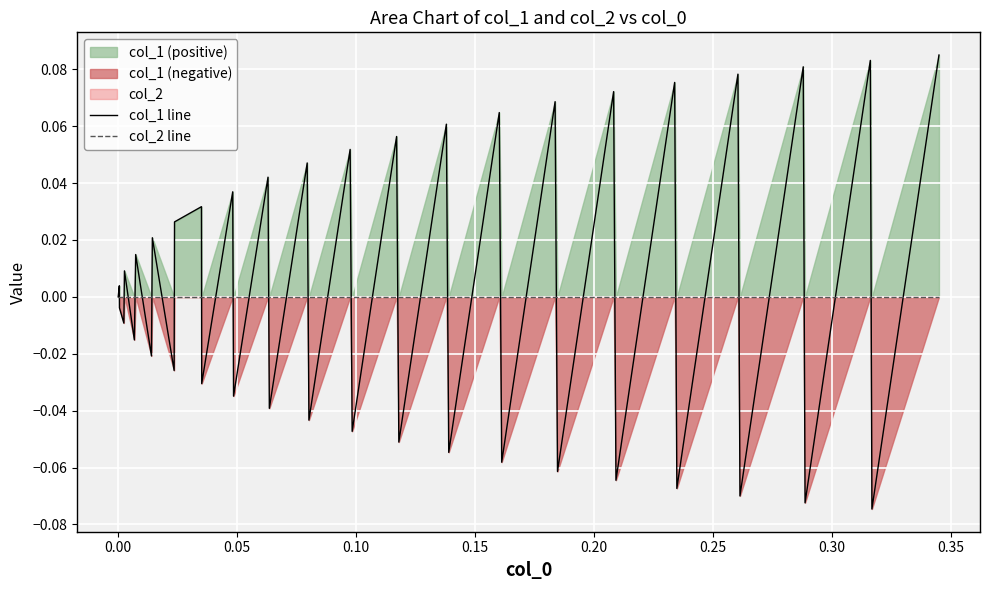

Between 27 and 30, which series saw the biggest shift?

col_1 line